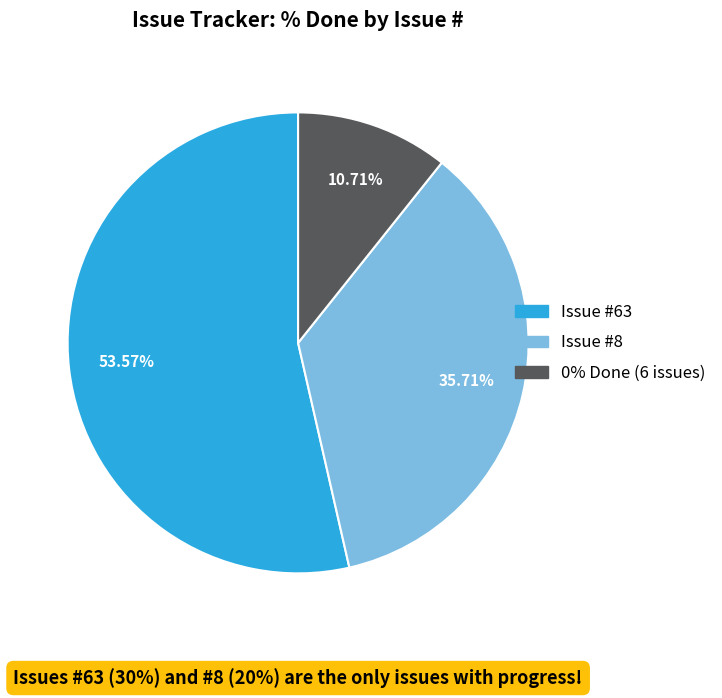

Does any single category account for the majority?

Yes